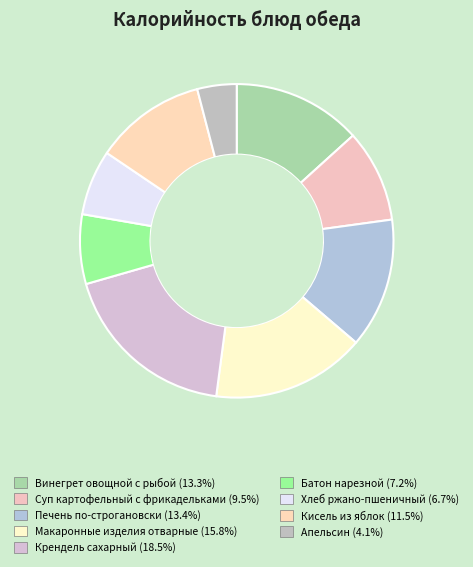

To the nearest percent, what is the difference between the largest and smallest slice percentages?

14%